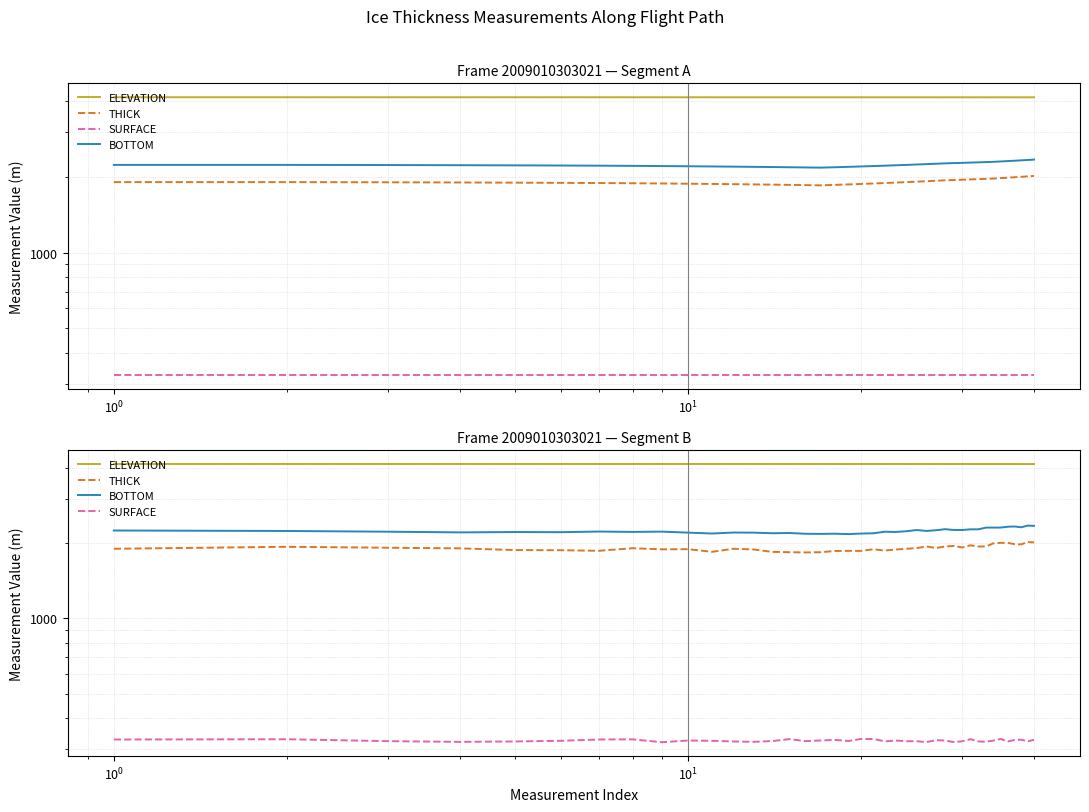

How many data points in ELEVATION are less than 4136?

5